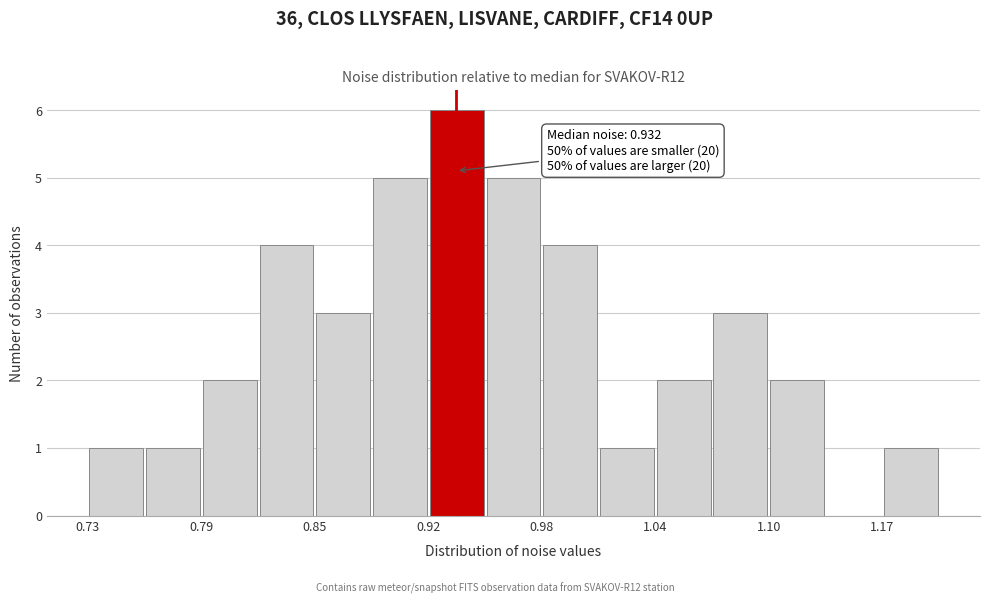

Around what value on the x-axis is the tallest bar? Give the approximate position of its centre, as read against the axis.

0.93